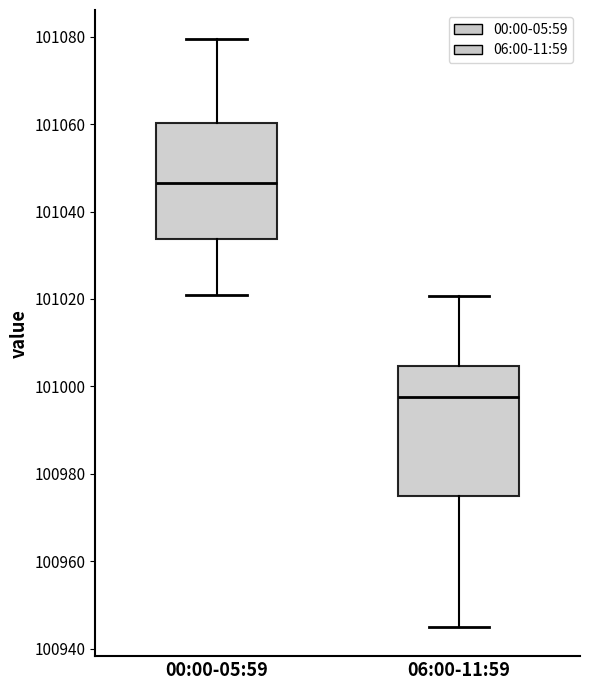

Reading left to right, read every box against the y-axis: the position of its median line, the range the box covers, and the ends of its whiskers. The values are not printed on the chart, so give them approximately, as read against the axis.

00:00-05:59: median 101046, box 101034 to 101060, whiskers 101020 to 101080
06:00-11:59: median 100998, box 100976 to 101004, whiskers 100946 to 101020